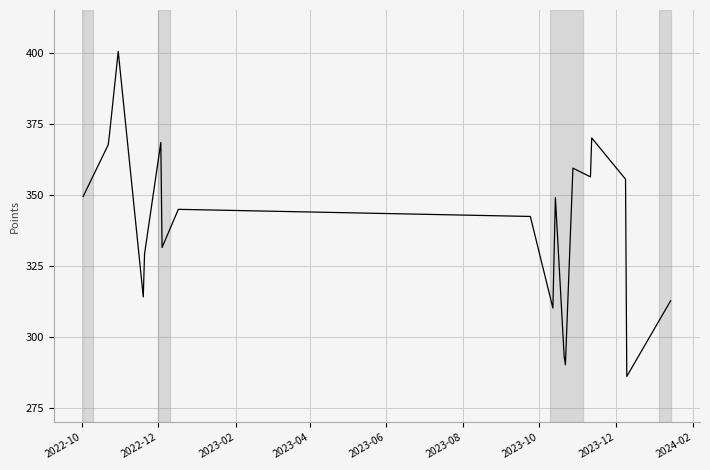

How many lines are shown in the chart?

1